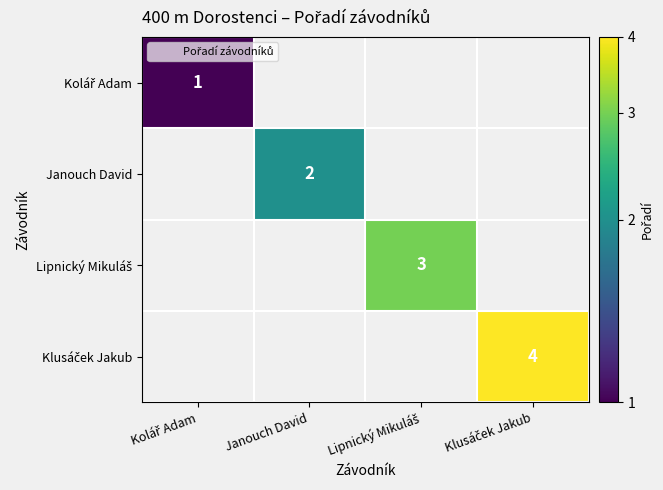

What is the greatest value displayed?

4.0